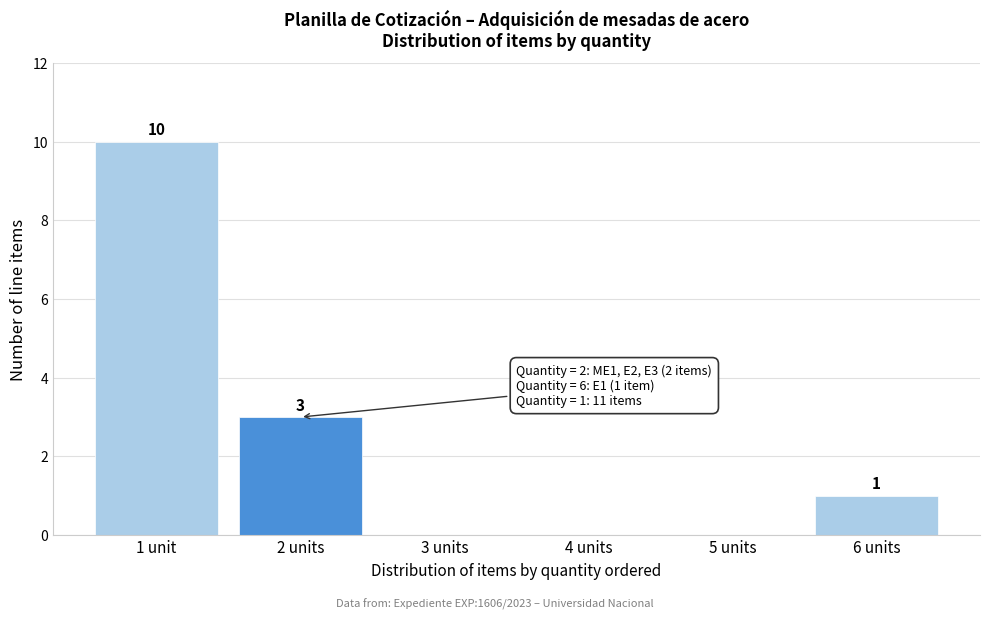

Reading left to right, transcribe all the data shown in this chart.

1 unit=10	2 units=3	3 units=0	4 units=0	5 units=0	6 units=1